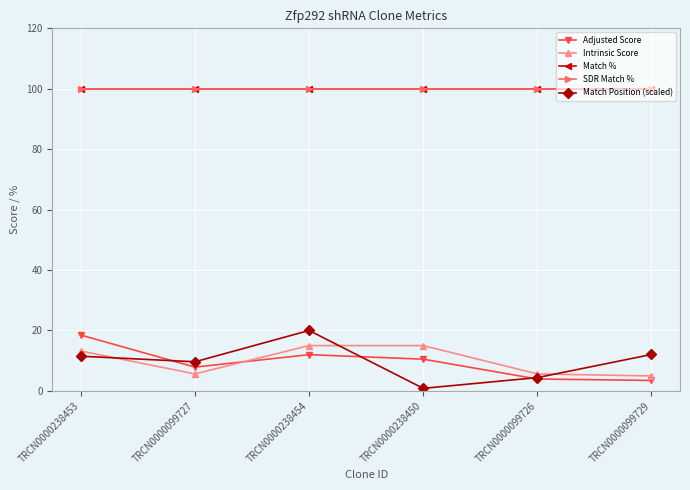

Reading right to left, extract all data points from this chart.

Adjusted Score: 3.5	3.9	10.5	12.0	7.9	18.5
Intrinsic Score: 5.0	5.6	15.0	15.0	5.6	13.2
Match %: 100.0	100.0	100.0	100.0	100.0	100.0
SDR Match %: 100.0	100.0	100.0	100.0	100.0	100.0
Match Position (scaled): 12.1	4.4	0.9	20.0	9.6	11.5